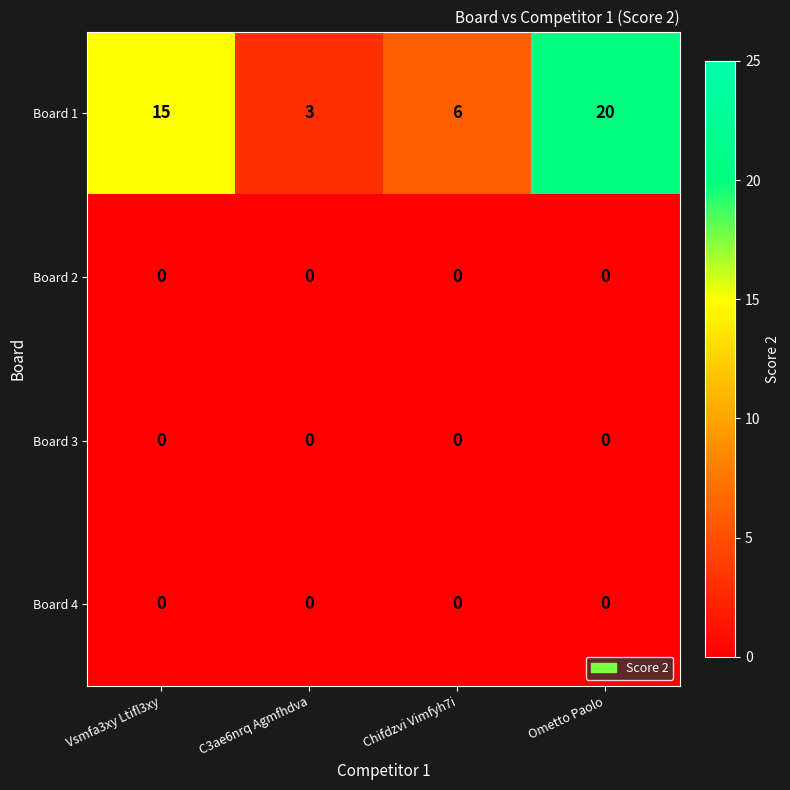

What is the maximum value shown in the chart?

20